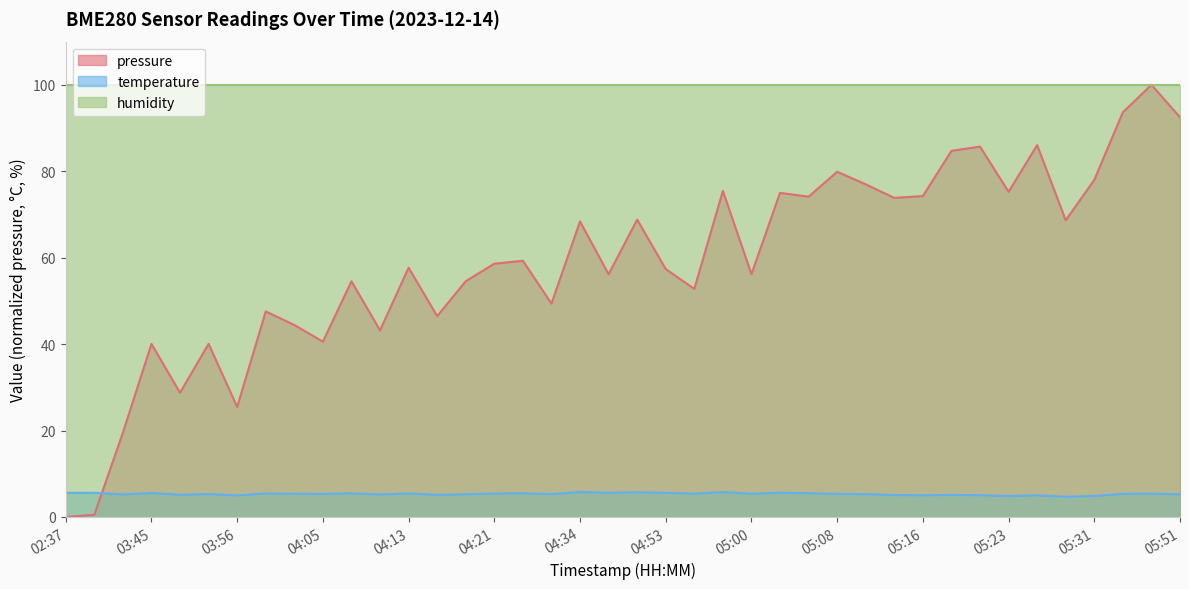

Rank the series by their average value, from lowest to highest.

temperature, pressure, humidity